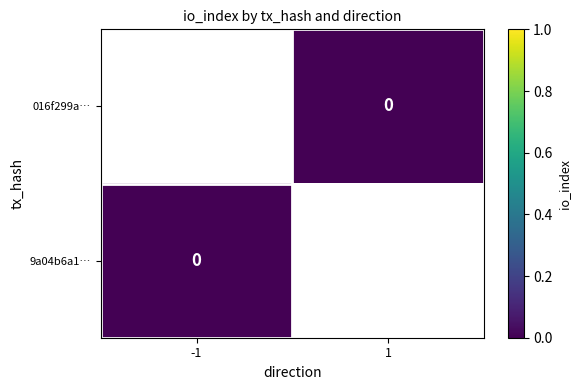

The 9a04b6a1… series shows 0.0 at -1. True or false?

True